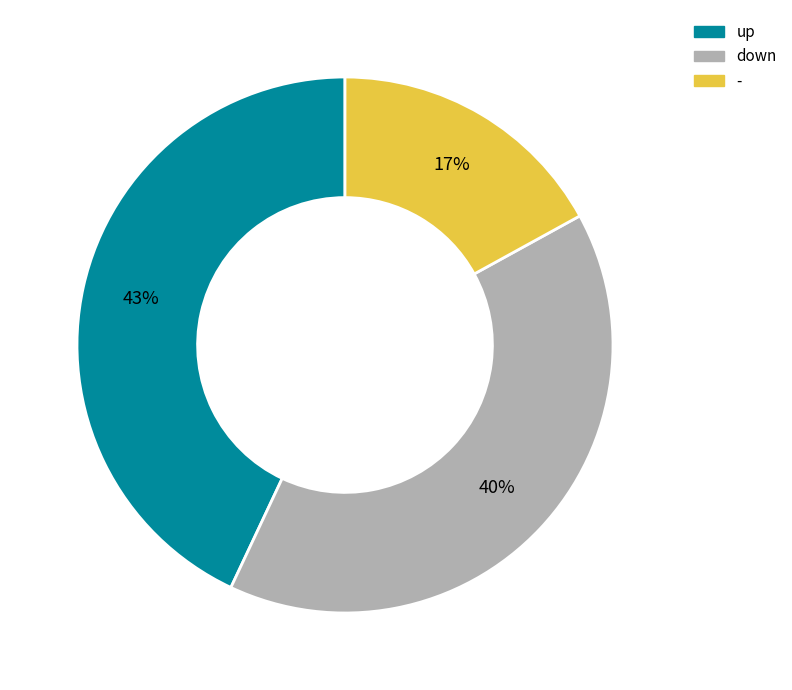

Between - and down, which is larger?

down